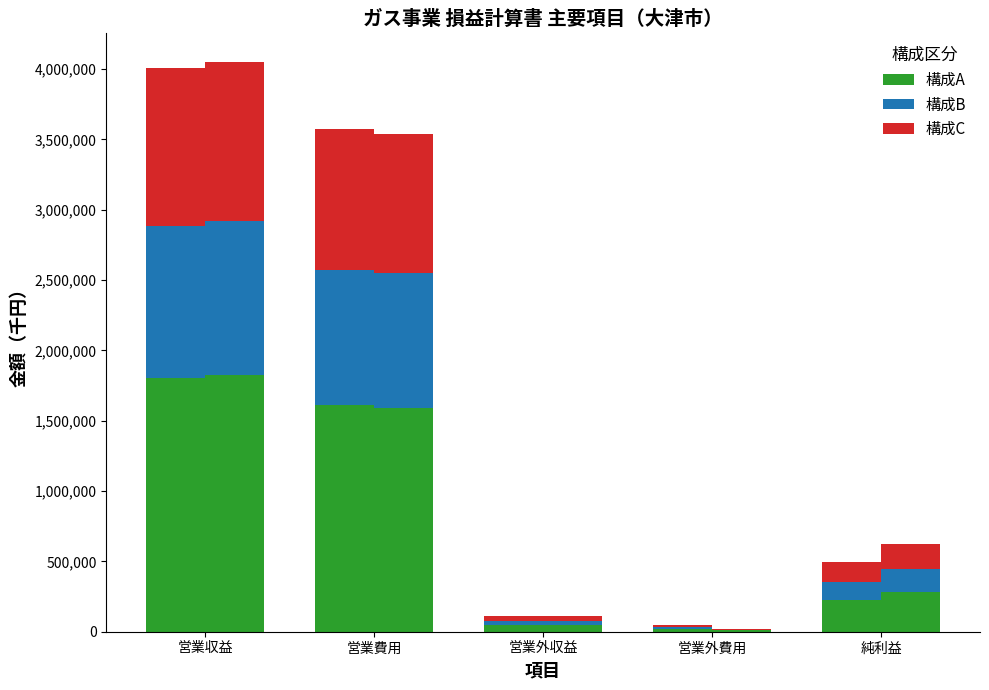

What is the difference between the highest and lowest values at 純利益?

88802.5